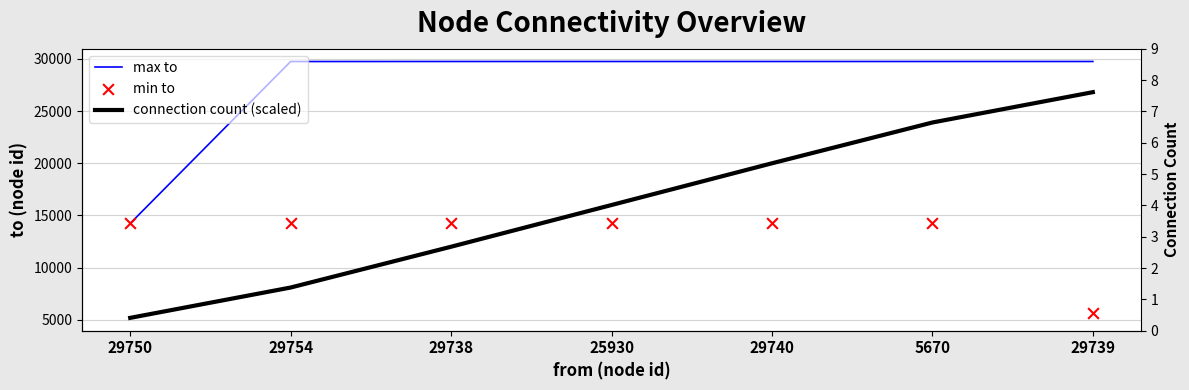

At which category is the sum across all series the highest?

5670